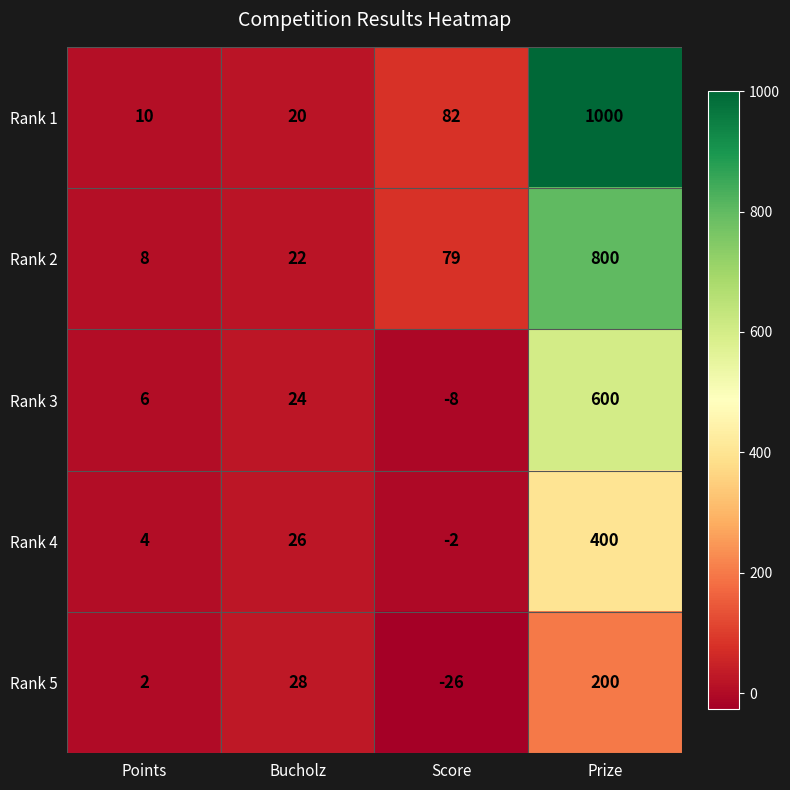

Rank the series by their maximum value, from highest to lowest.

Rank 1, Rank 2, Rank 3, Rank 4, Rank 5